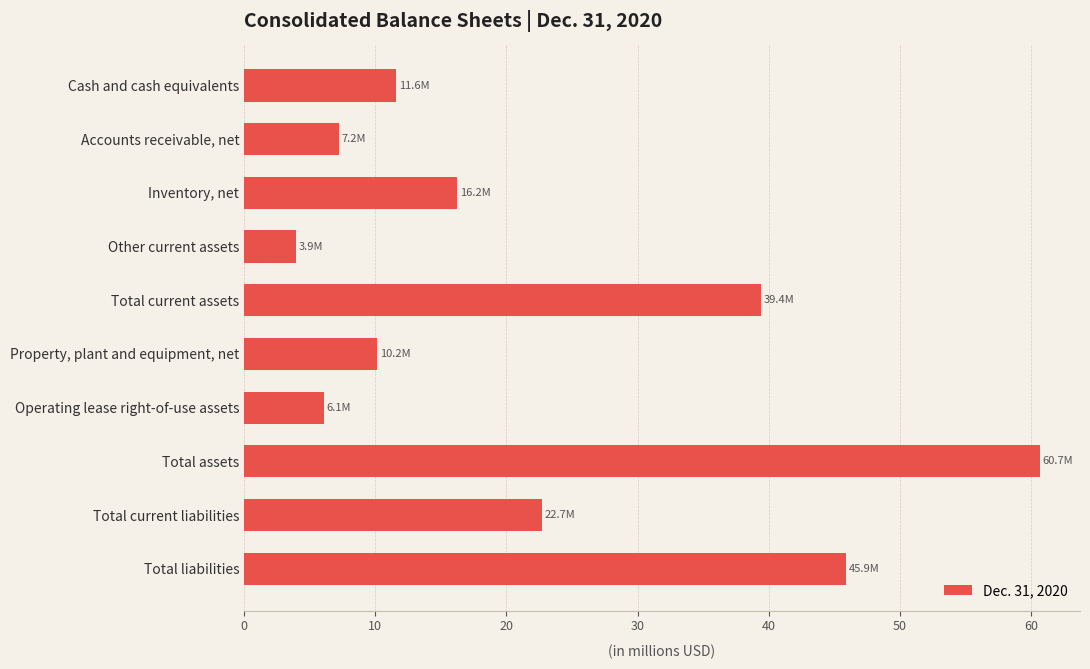

What is the change in value from Accounts receivable, net to Total liabilities?

+38.7